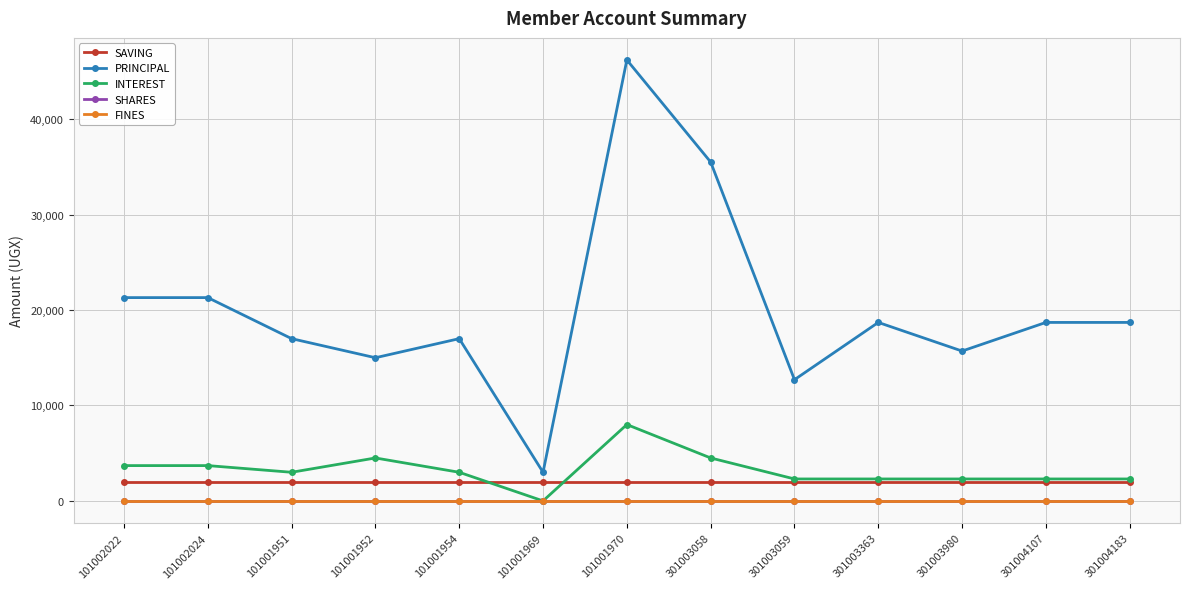

Does the chart have visible grid lines?

Yes